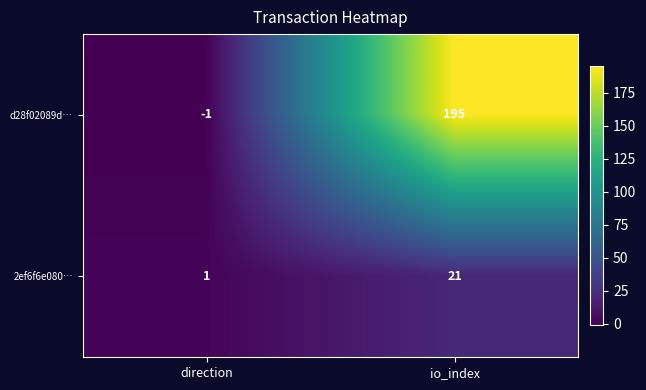

At which label does d28f02089d… reach its peak?

io_index